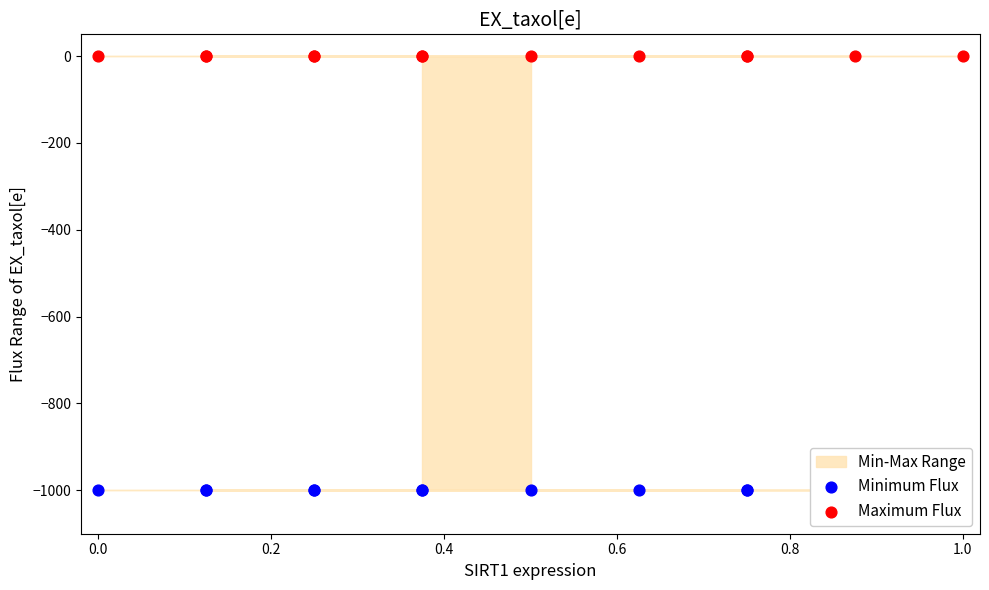

Which series has the largest total across all categories?

Maximum Flux